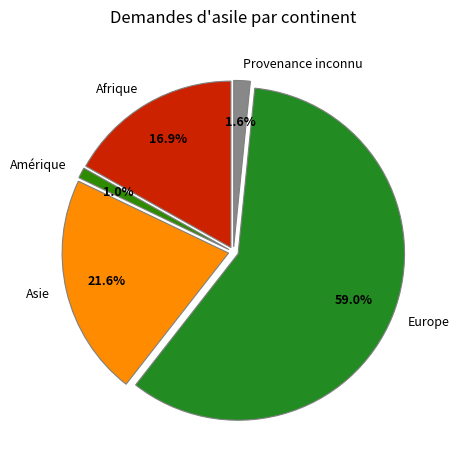

The Afrique slice represents 17% of the pie. True or false?

True